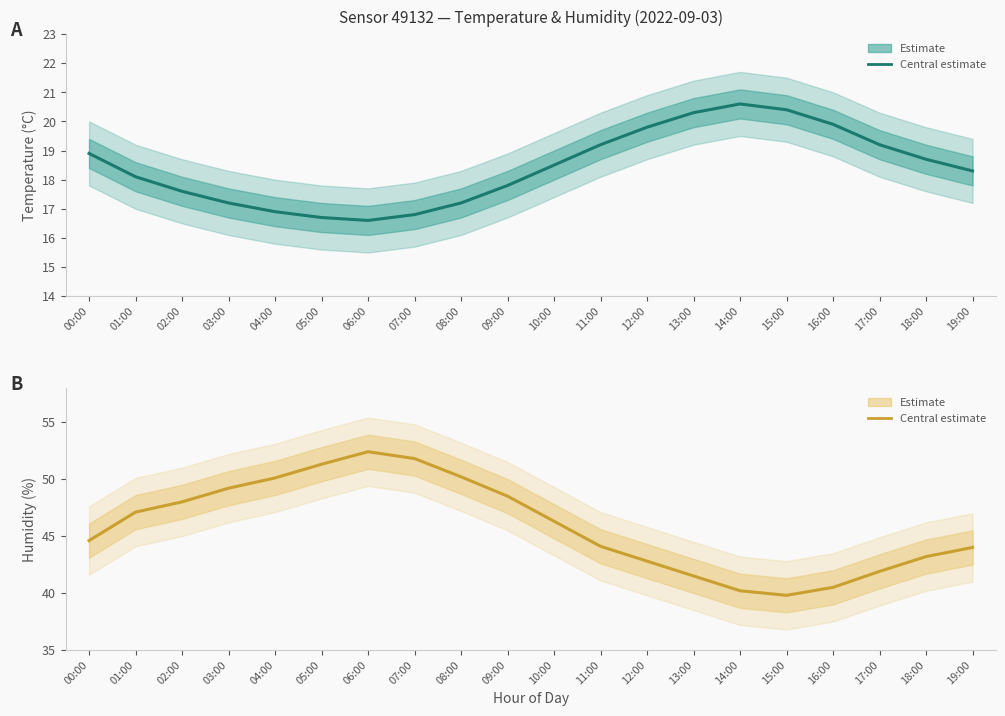

Where is Humidity estimate nearest to the value 46?

10:00